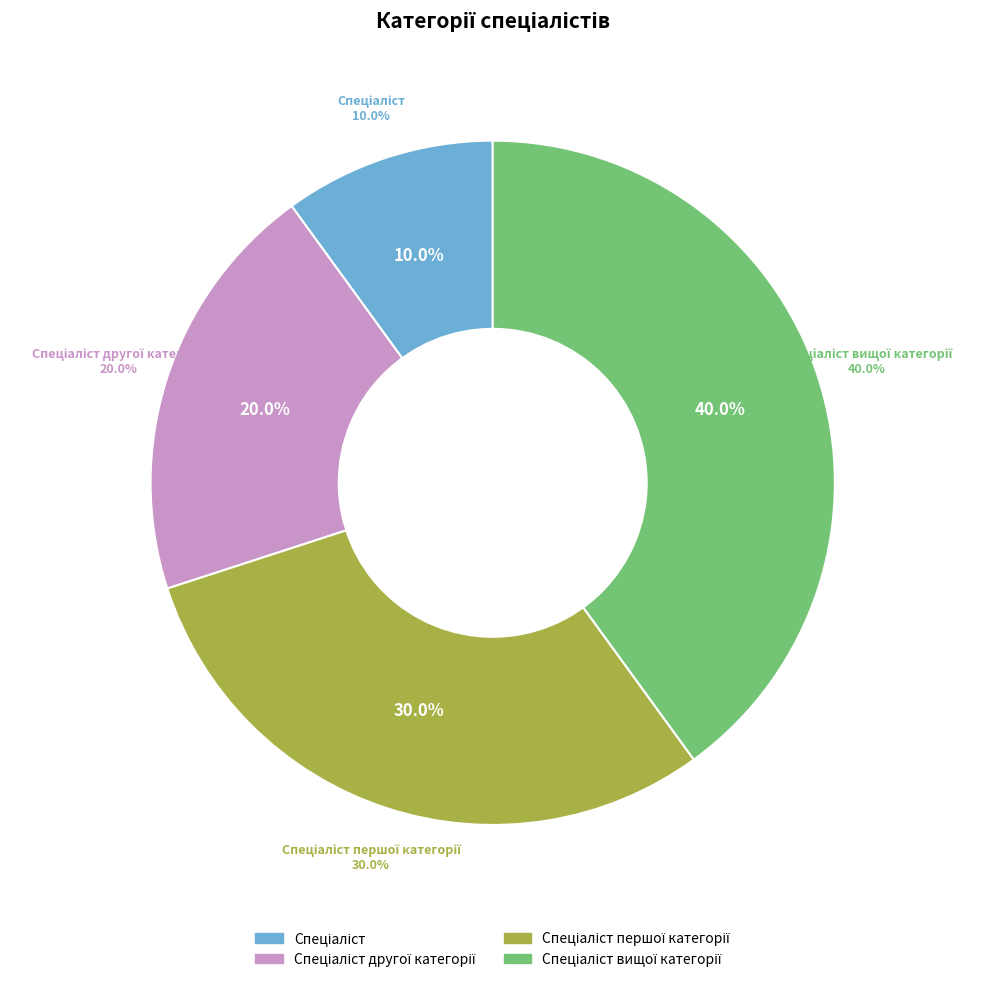

To the nearest percent, what percentage of the pie is Спеціаліст?

10%